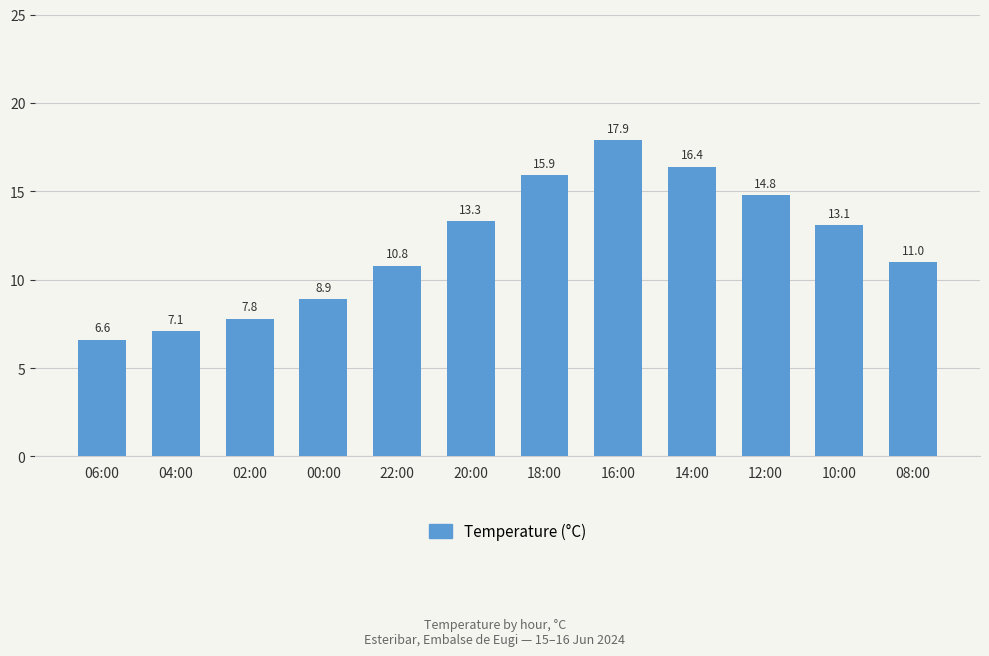

True or false: the data shows 22.6 at 10:00.

False